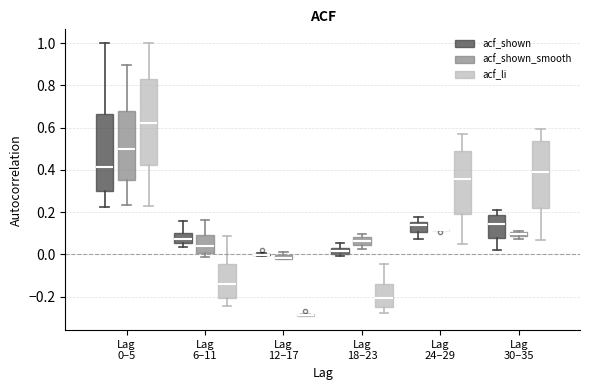

Where is the lower edge of the box for Lag 30–35 (acf_shown_smooth) on the y-axis? The values are not printed on the chart, so give them approximately, as read against the axis.

0.08